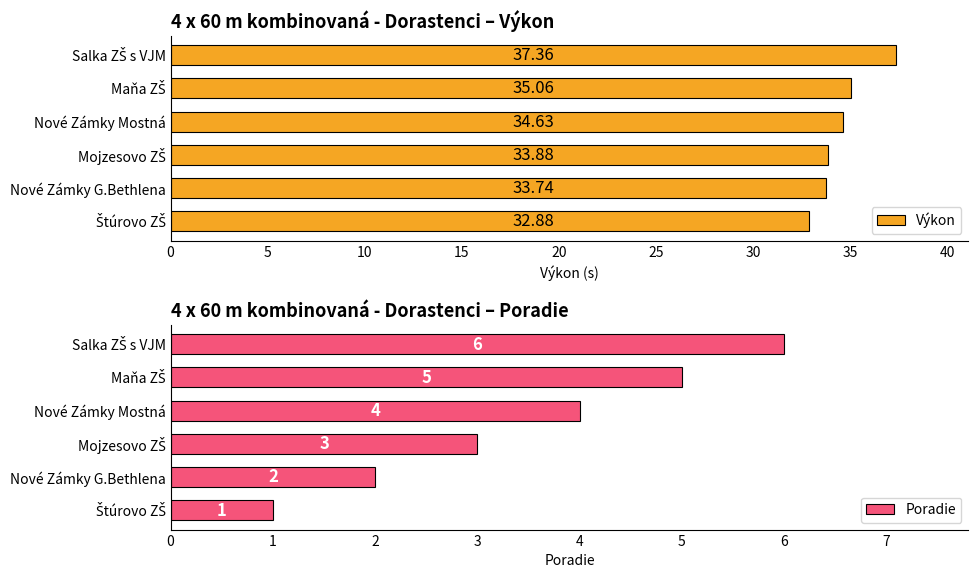

Reading right to left, what are all the values shown in this chart?

Výkon: 37.4	35.1	34.6	33.9	33.7	32.9
Poradie: 6.0	5.0	4.0	3.0	2.0	1.0